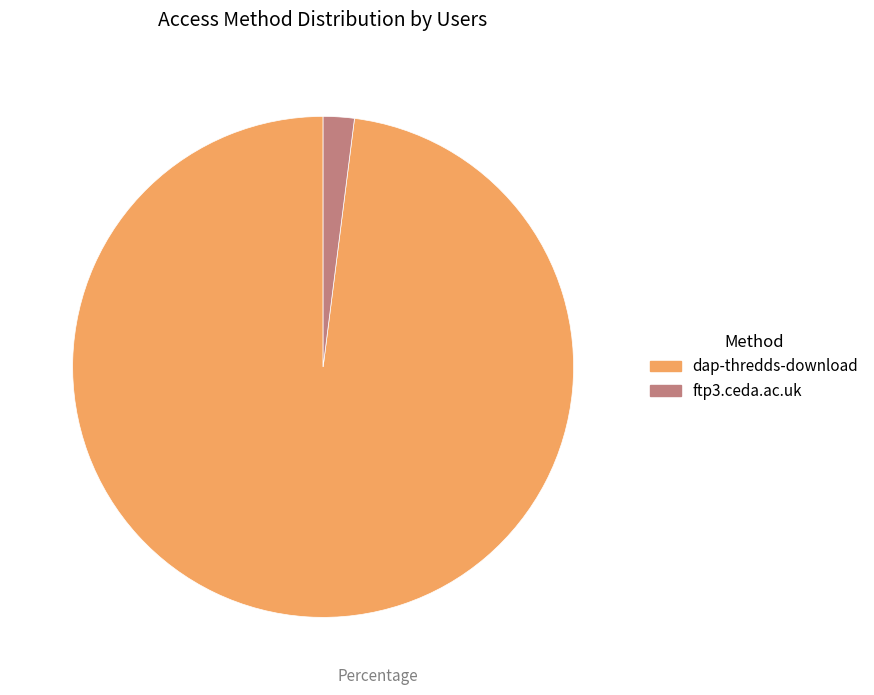

True or false: ftp3.ceda.ac.uk accounts for 16% of the total.

False